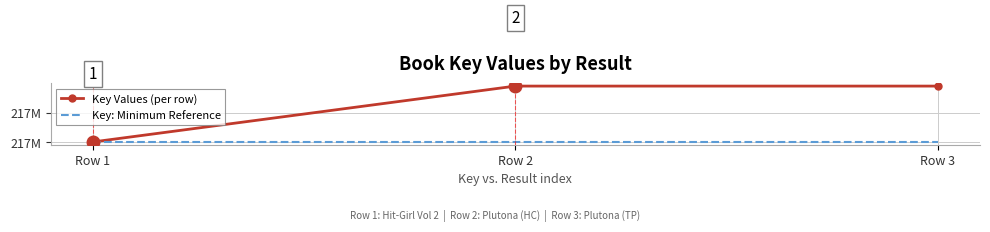

Rank the categories by Key Values (per row) value from highest to lowest.

Row 2, Row 3, Row 1